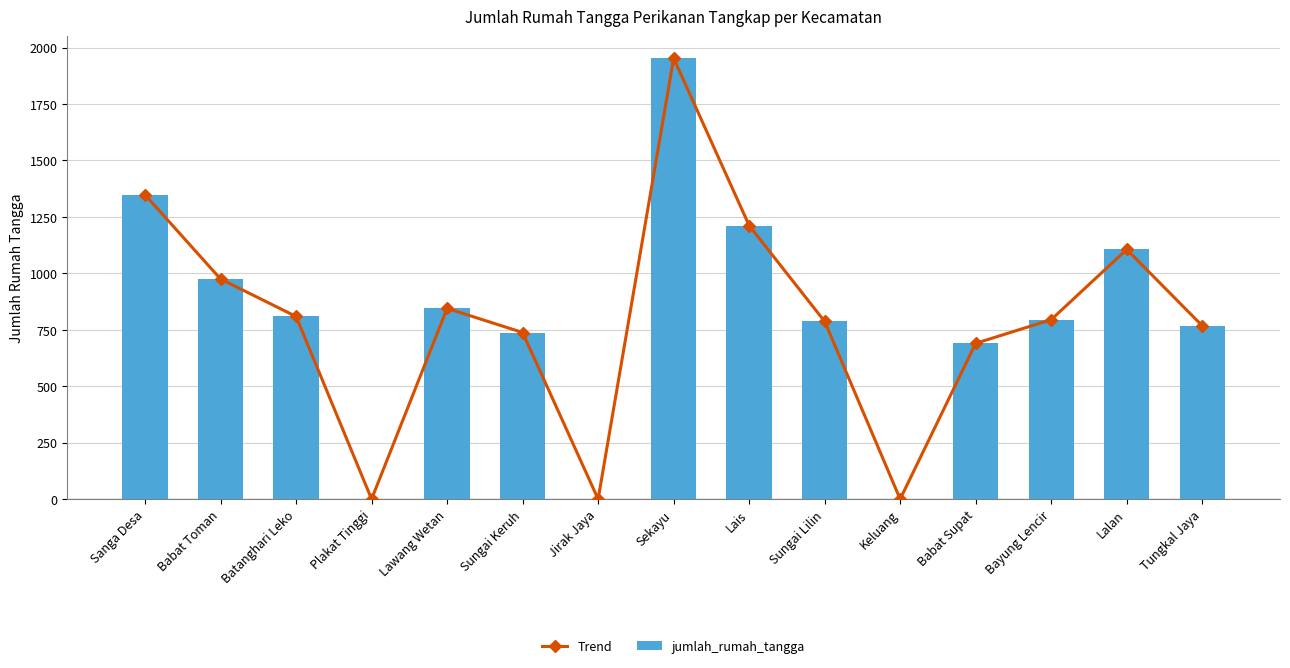

Reading left to right, extract all data points from this chart.

Trend: 1348	975	809	0	845	738	0	1953	1212	787	0	690	795	1106	768
jumlah_rumah_tangga: 1348	975	809	0	845	738	0	1953	1212	787	0	690	795	1106	768